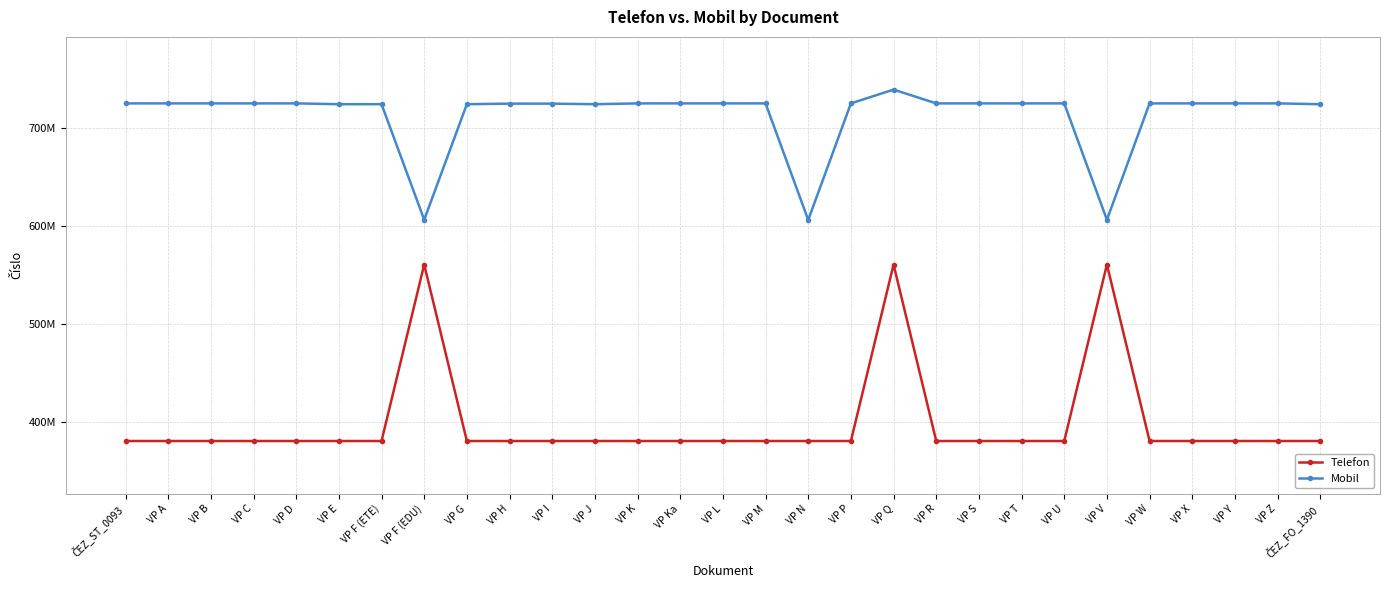

Is this an area chart (filled region under the line)?

No